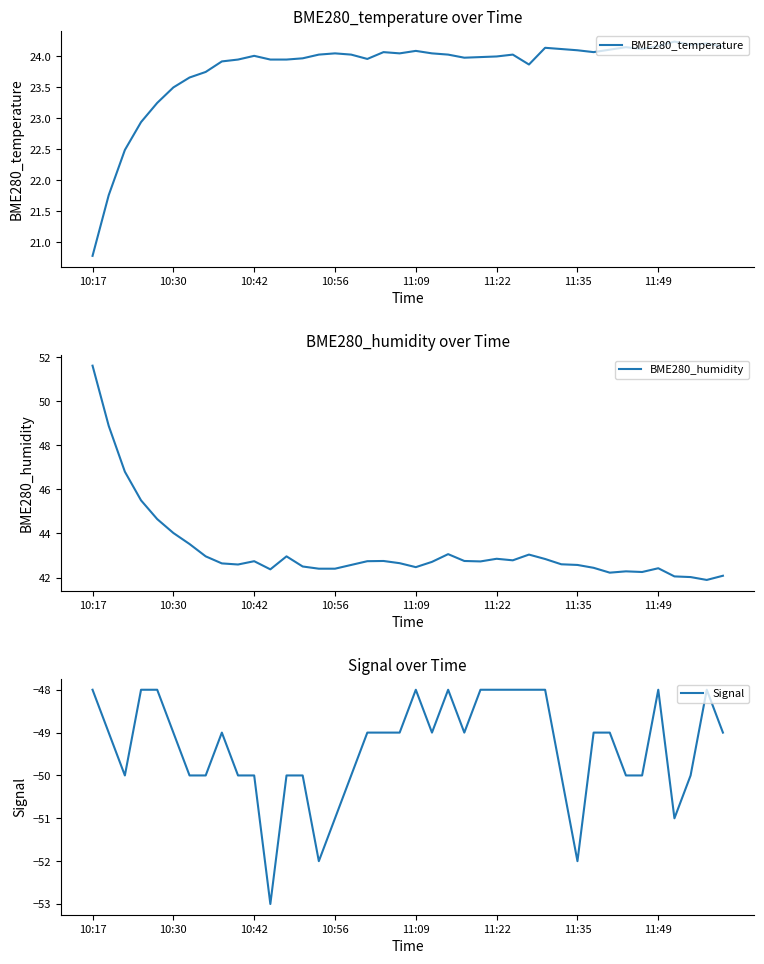

What is the value of the Signal point at the 12th from the left?

-53.0